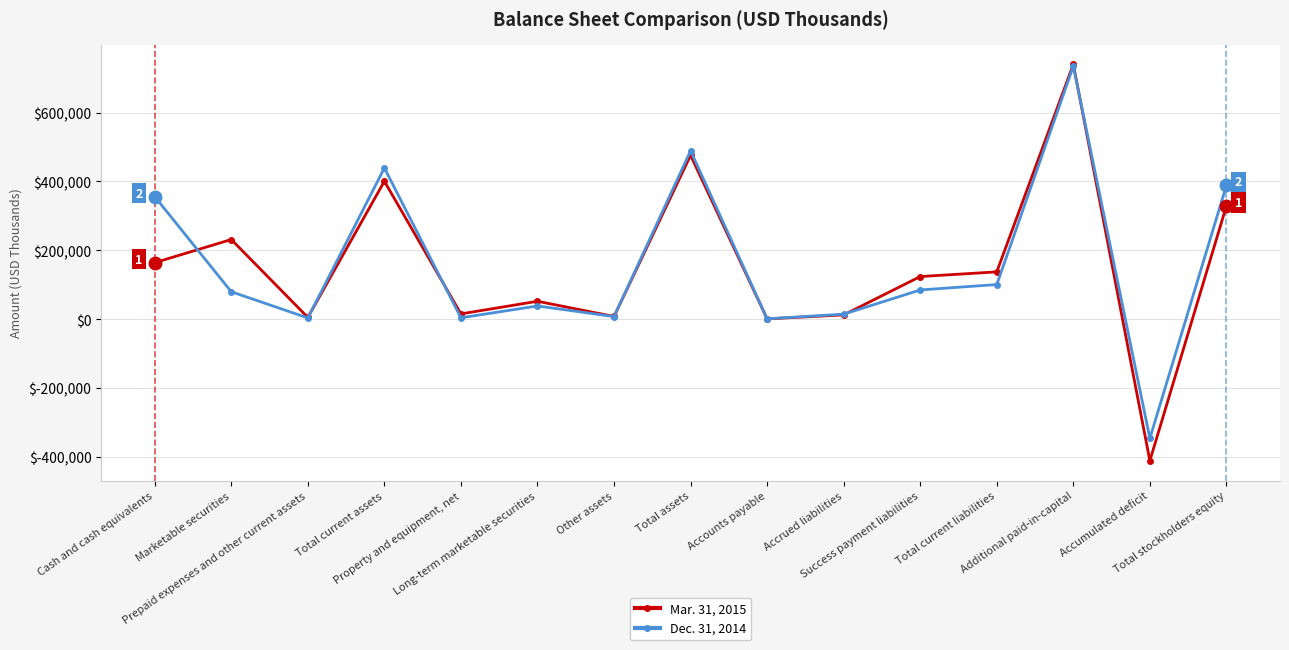

How many times do Dec. 31, 2014 and Mar. 31, 2015 cross each other?

6